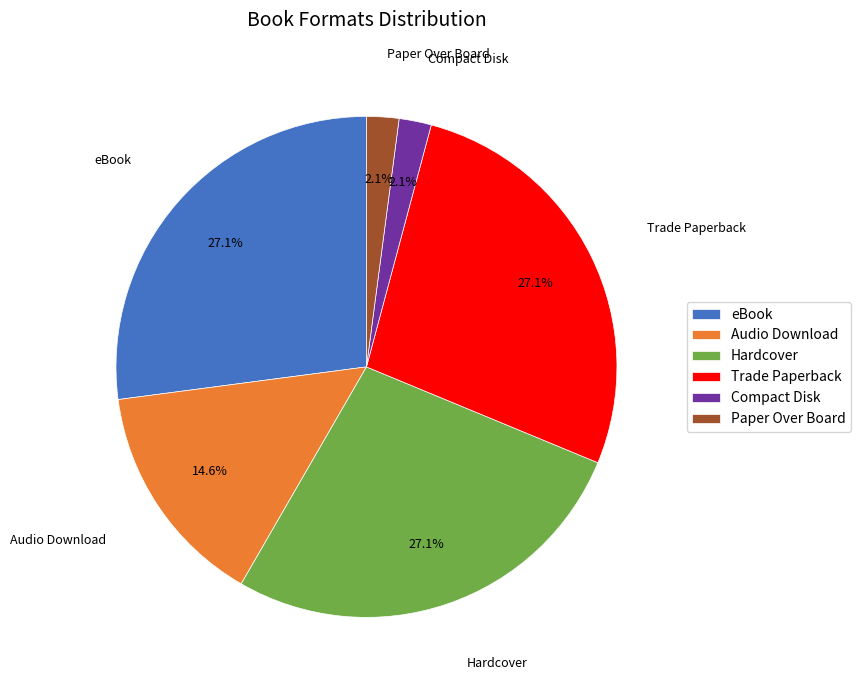

What is the ratio of the value at Trade Paperback to the value at eBook?

1.0